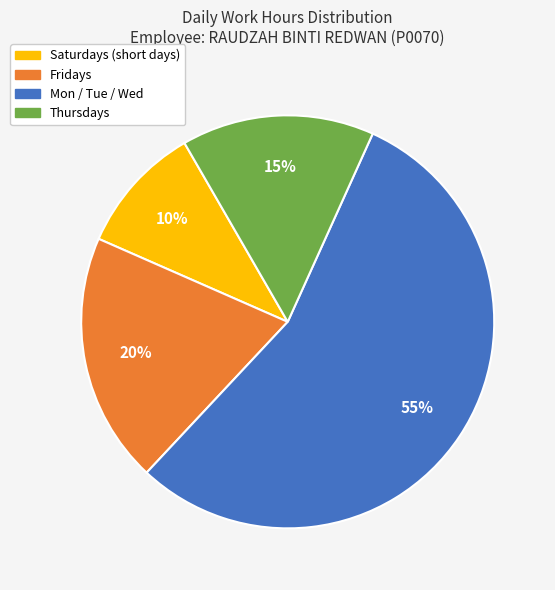

How many segments does this pie chart have?

4